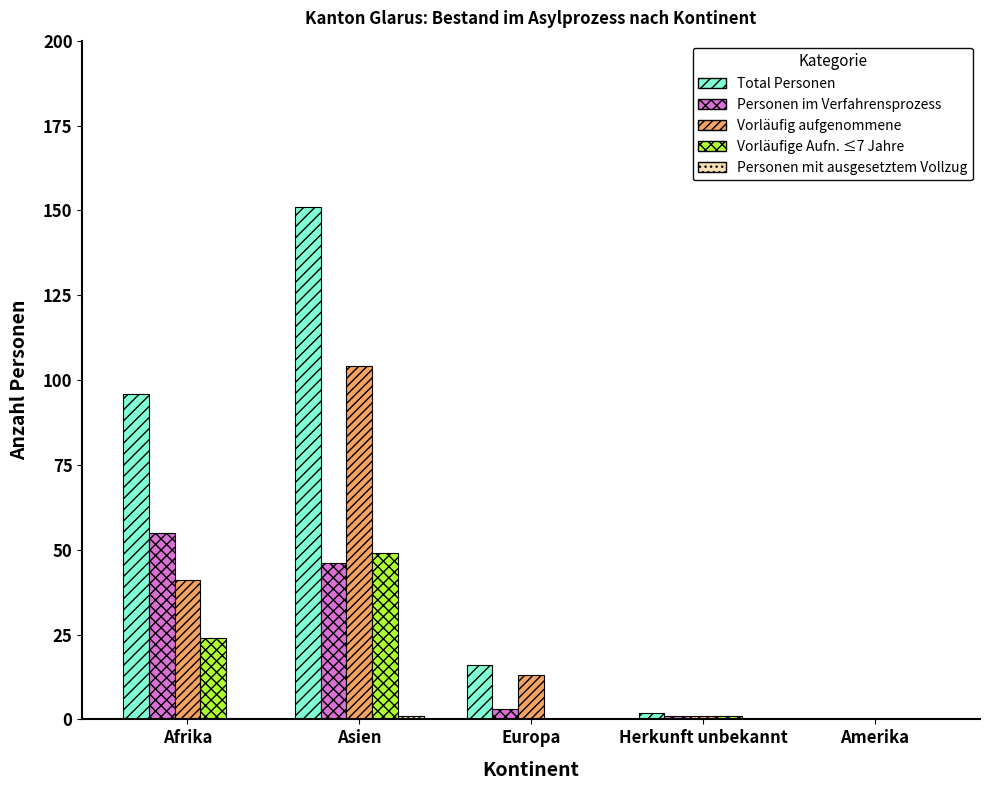

How many groups of bars are there?

5